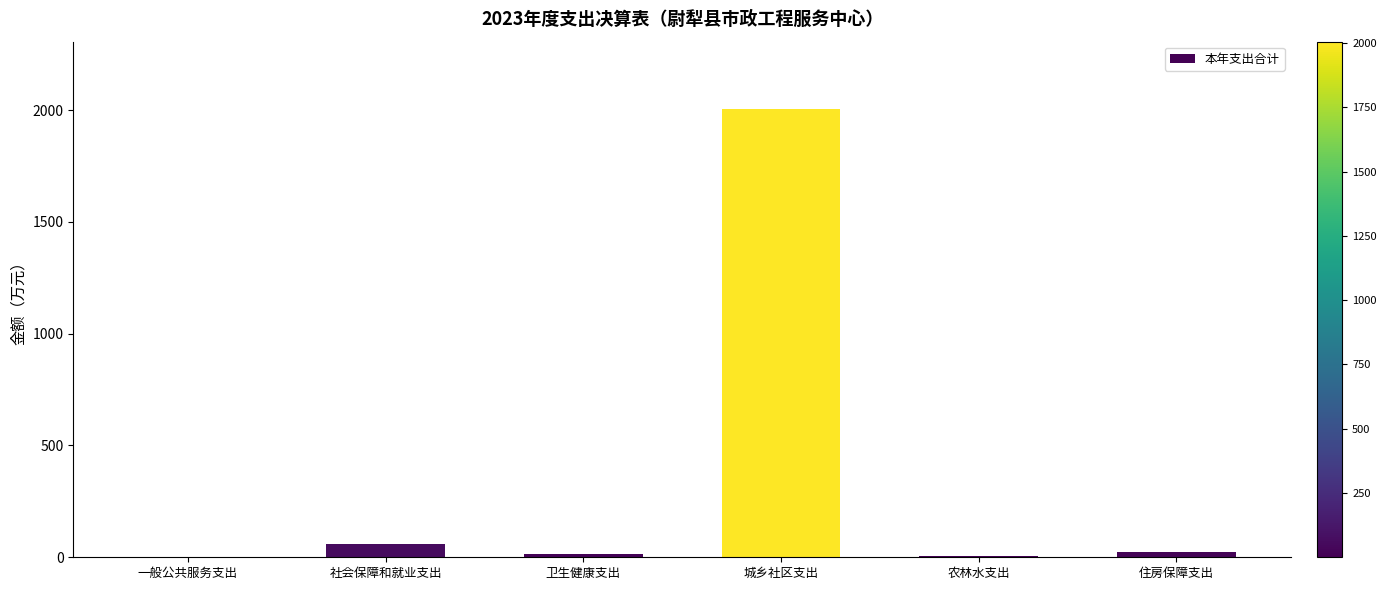

What is the change in value from 农林水支出 to 住房保障支出?

+18.6